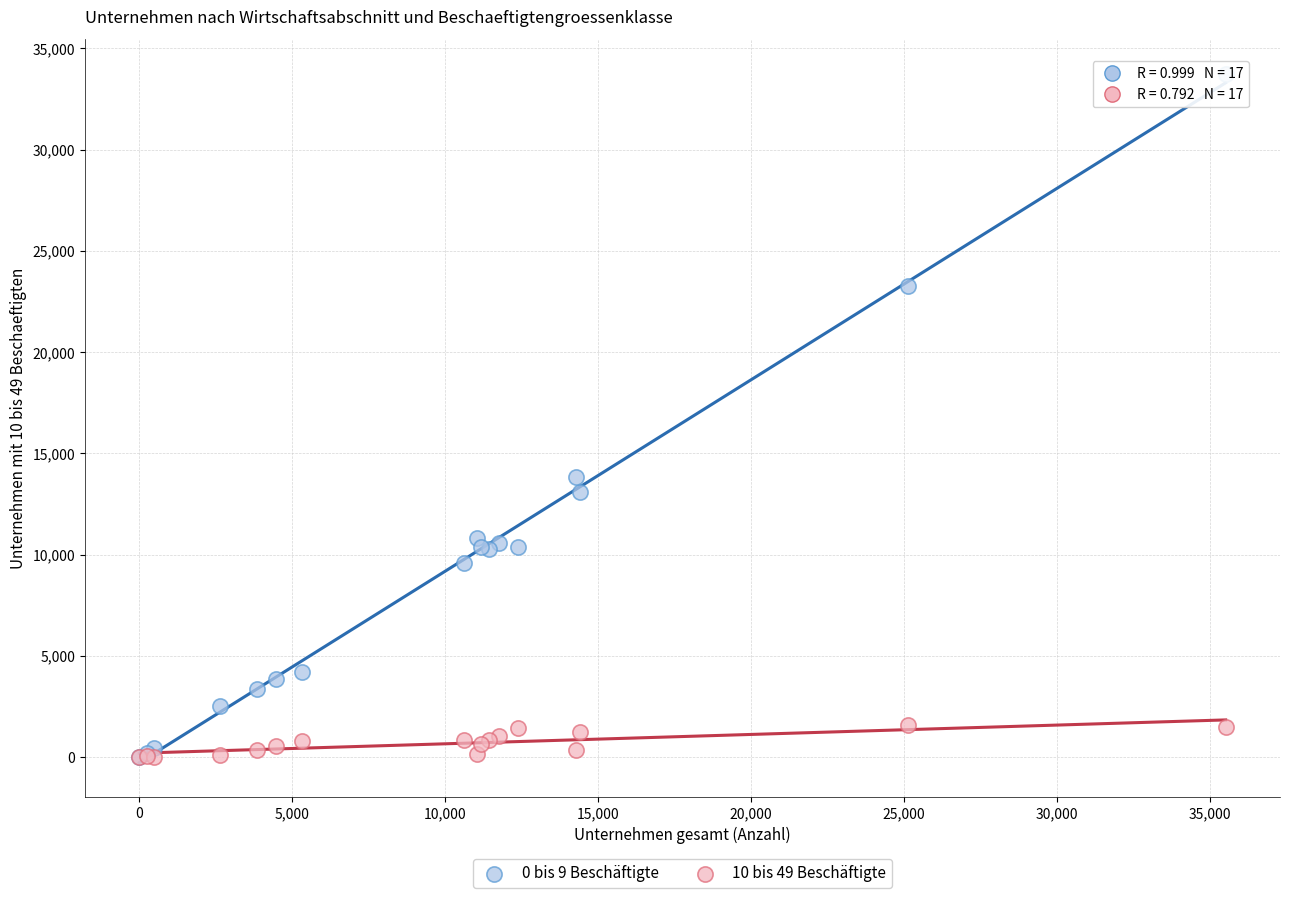

Across all series, what Y value is closest to 16875?

13842